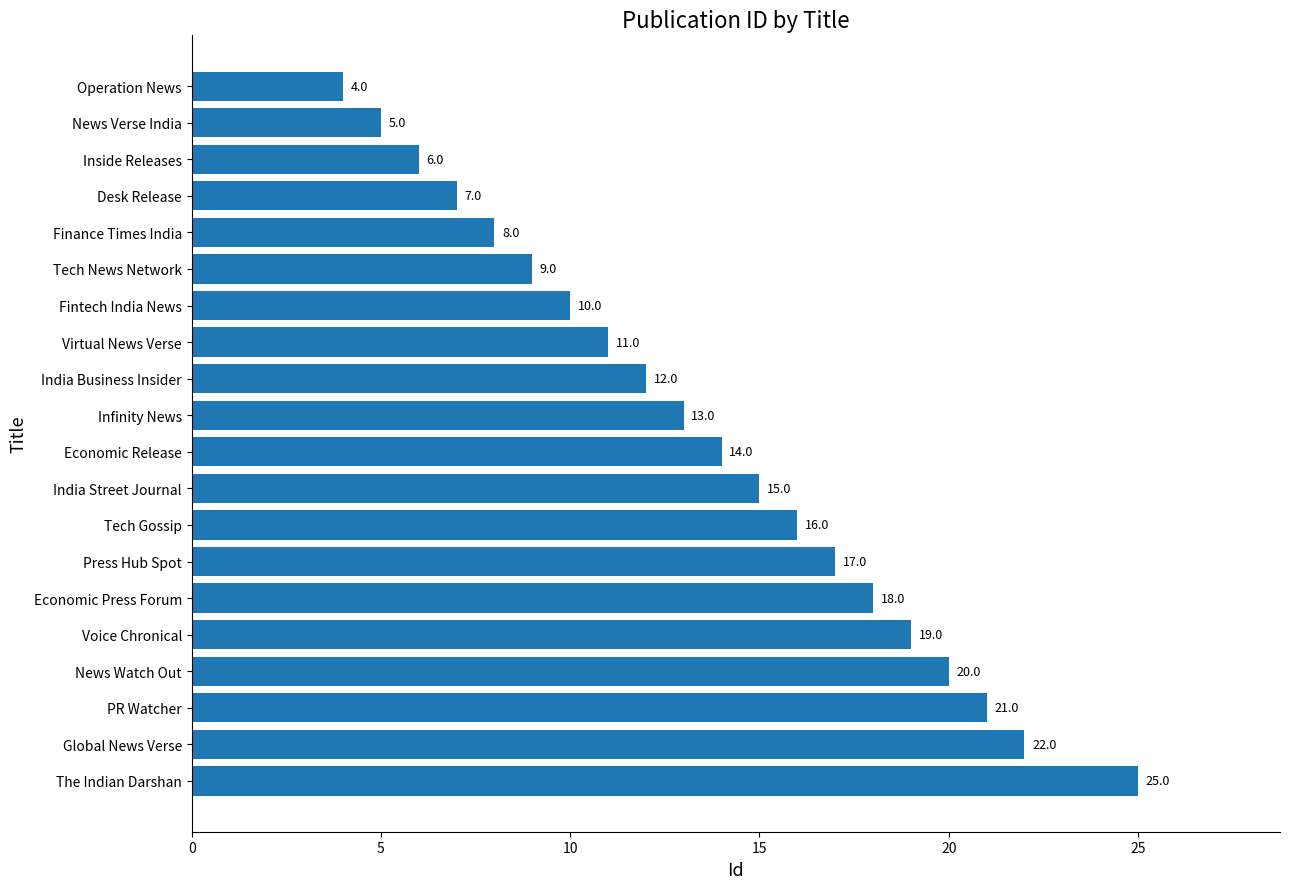

Reading top to bottom, list all the values displayed in this chart.

Operation News=4	News Verse India=5	Inside Releases=6	Desk Release=7	Finance Times India=8	Tech News Network=9	Fintech India News=10	Virtual News Verse=11	India Business Insider=12	Infinity News=13	Economic Release=14	India Street Journal=15	Tech Gossip=16	Press Hub Spot=17	Economic Press Forum=18	Voice Chronical=19	News Watch Out=20	PR Watcher=21	Global News Verse=22	The Indian Darshan=25